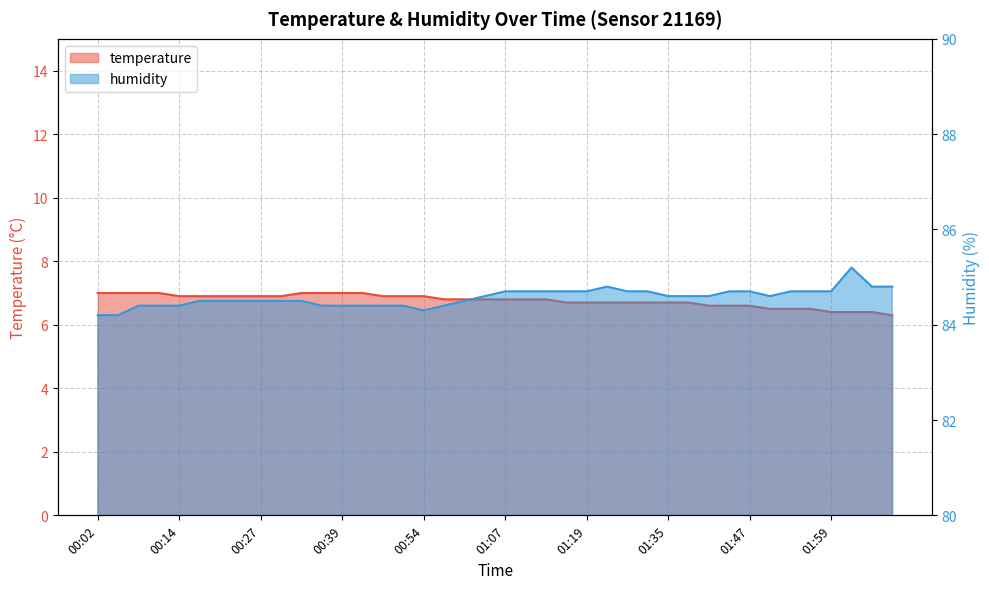

What is the label of the 21st point from the left?

01:07